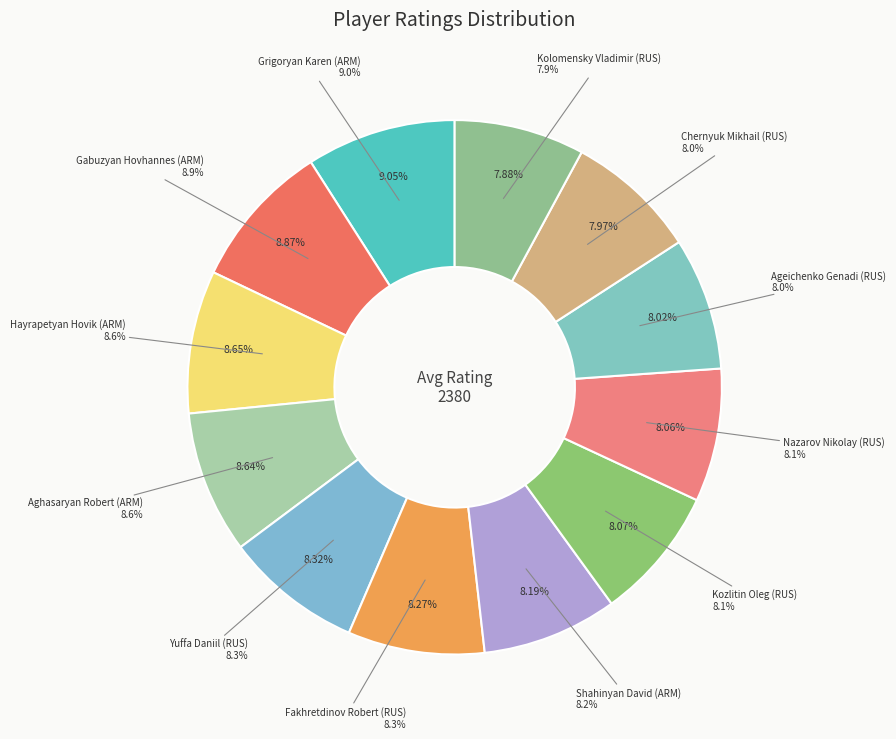

What is the total percentage of Kozlitin Oleg (RUS) and Ageichenko Genadi (RUS)?

16.1%